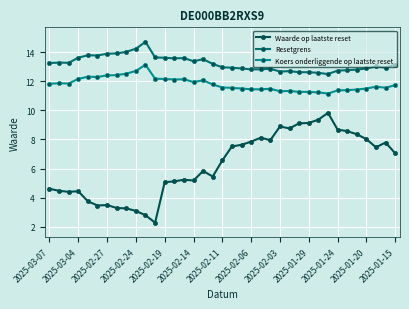

True or false: Waarde op laatste reset and Koers onderliggende op laatste reset intersect in this chart.

False